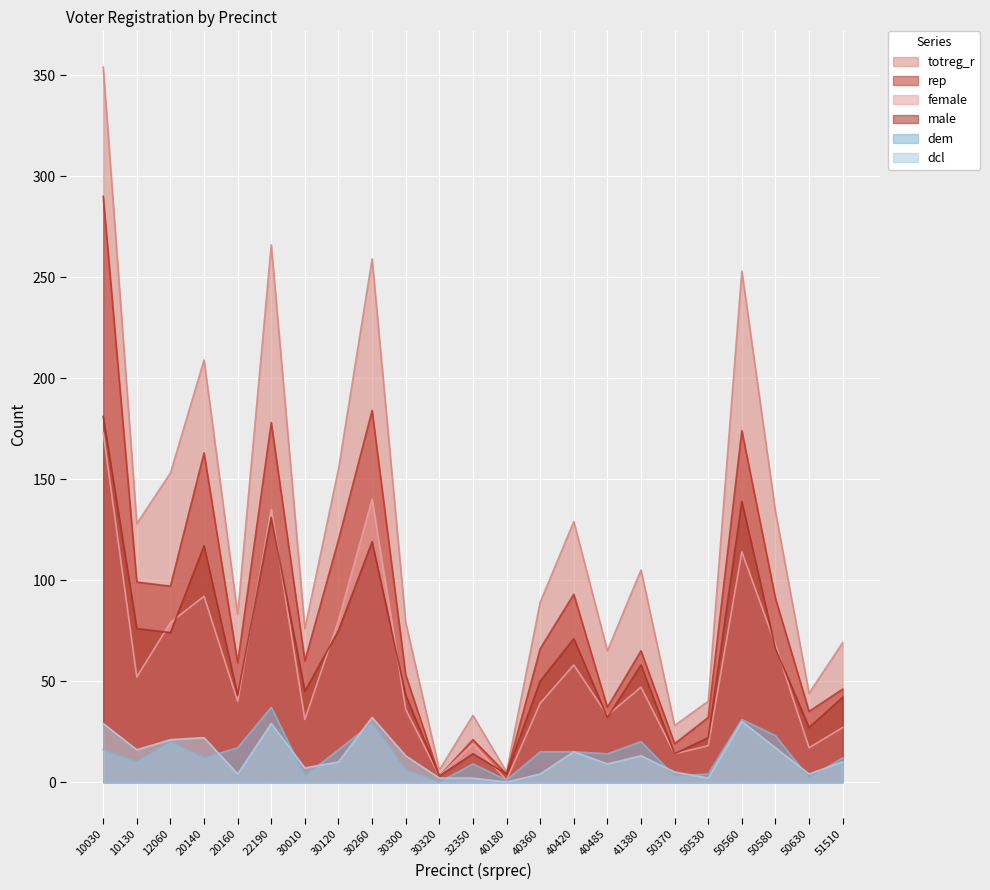

Which series has the largest range (max minus min)?

totreg_r